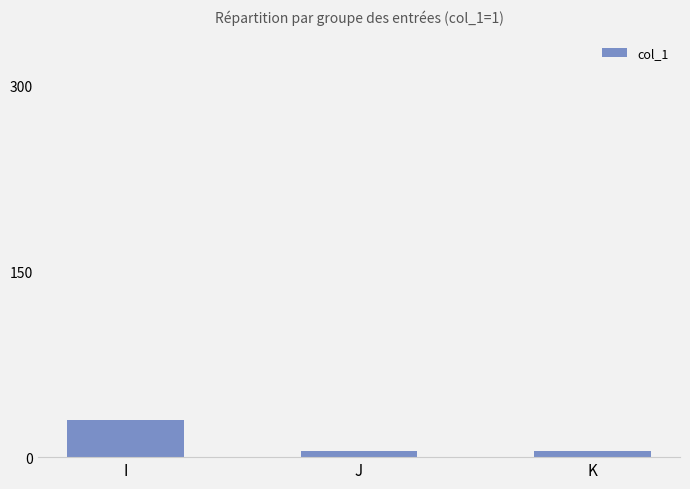

Does the chart contain stacked bars?

No